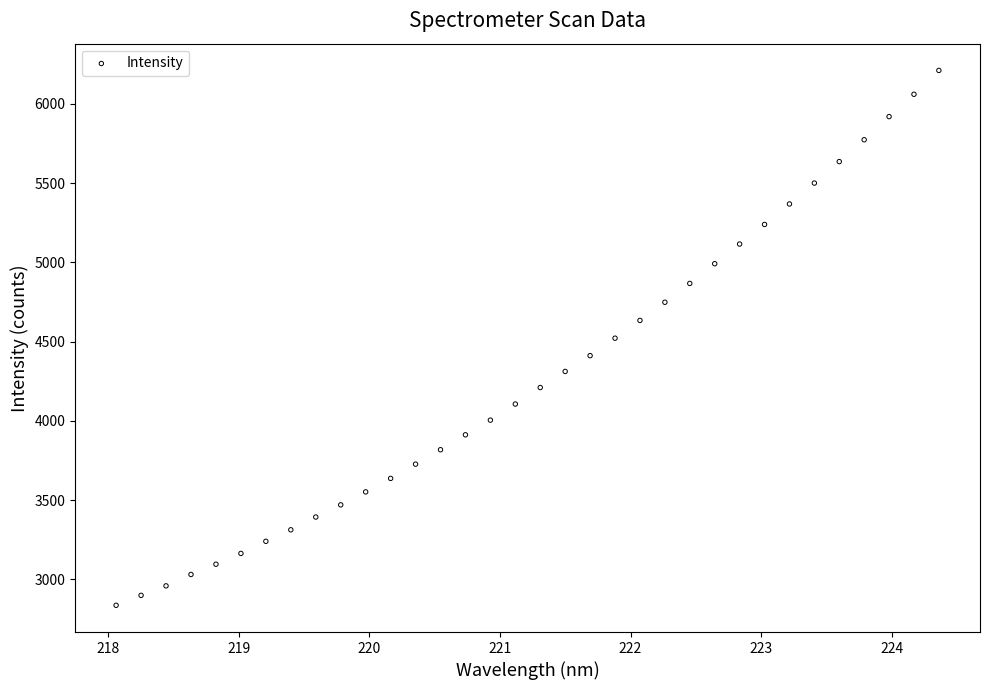

What is the range of Y values (max minus min)?

3375.6